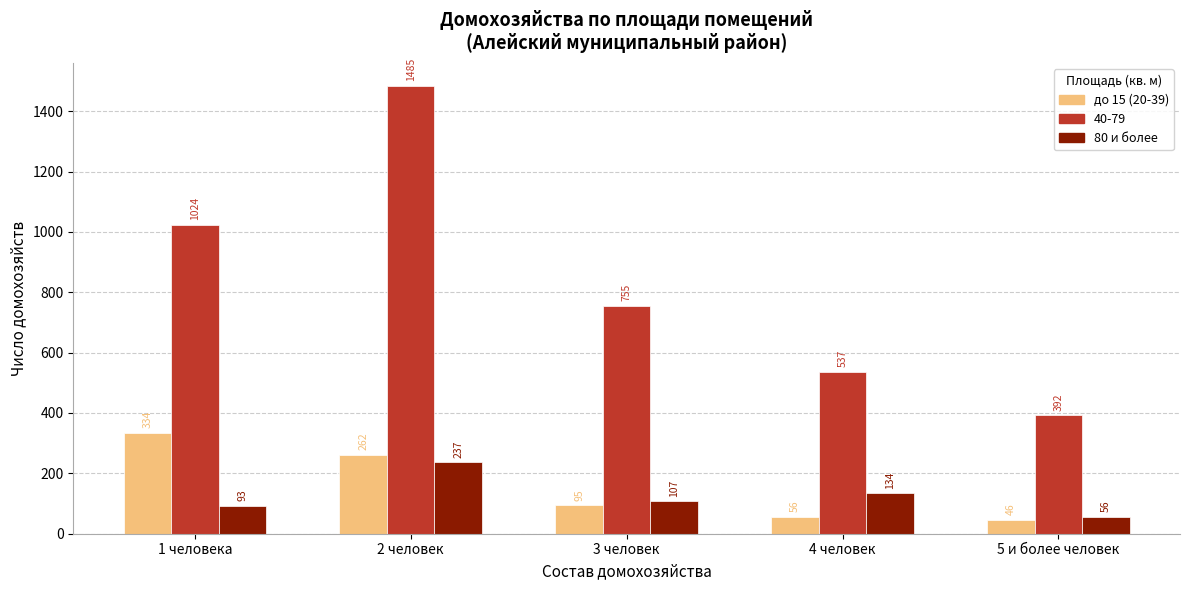

True or false: 80 и более has a value of 93 at 1 человека.

True